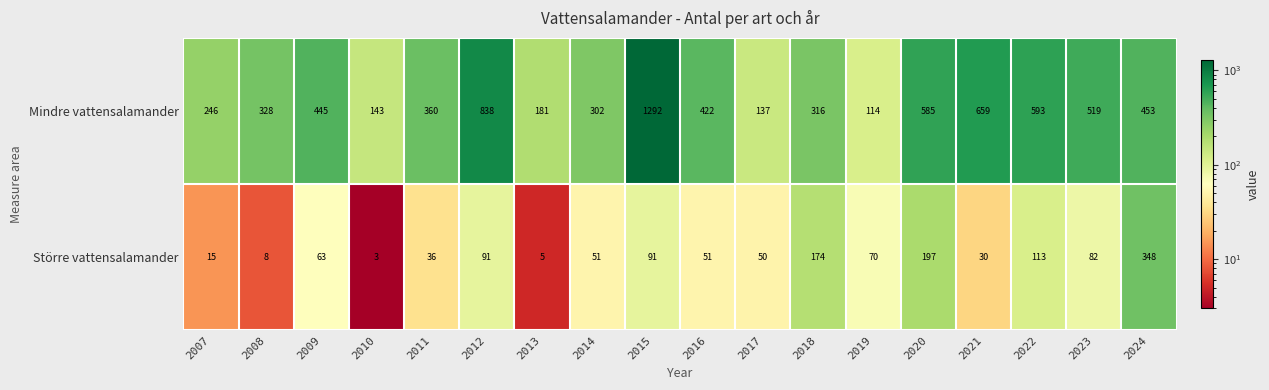

What is the sum of the Mindre vattensalamander values at 2023 and 2018?

835